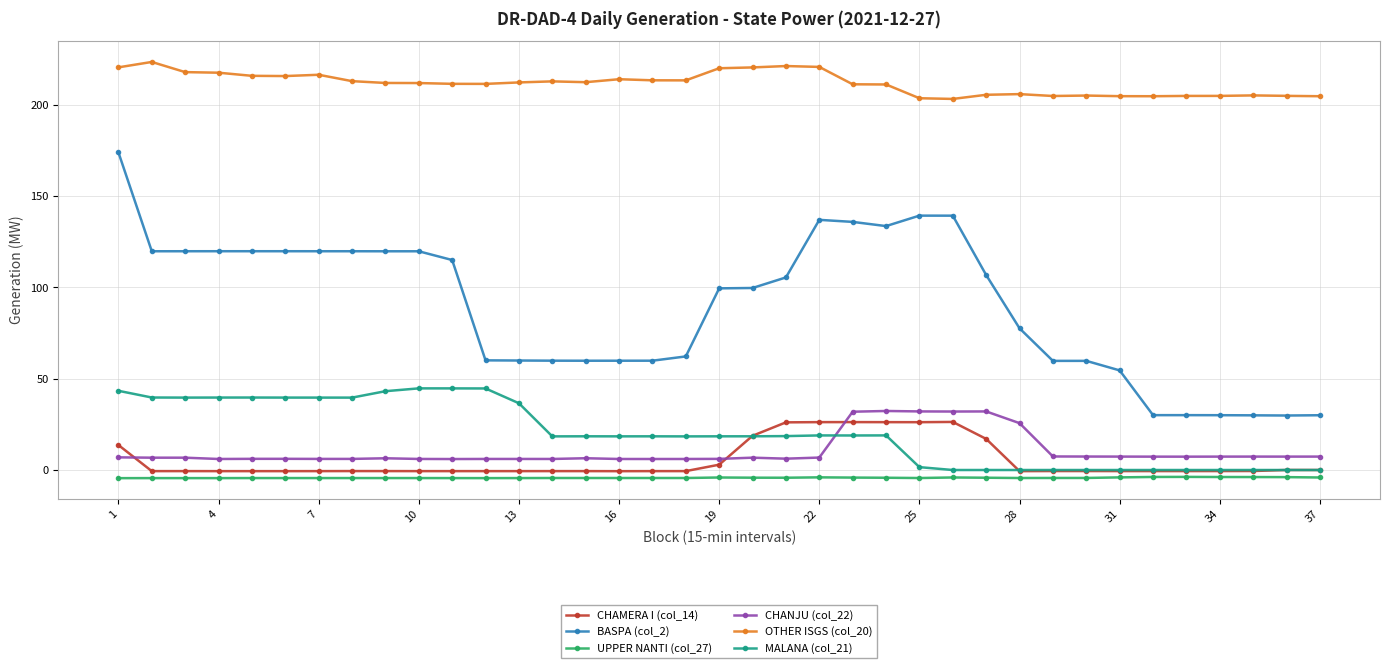

True or false: CHANJU (col_22) has more than 1 points higher than both neighbors.

True